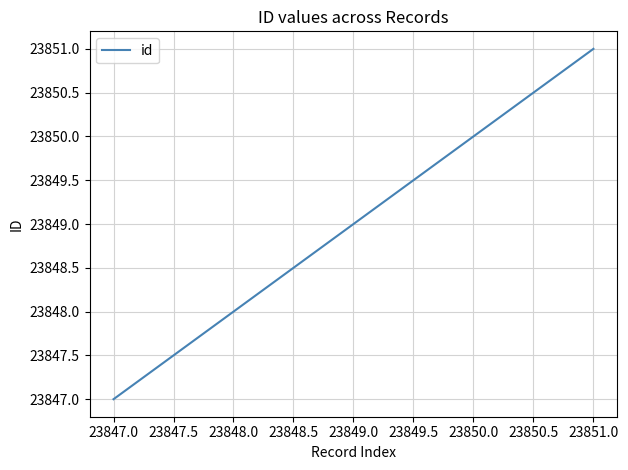

List the labels in order of value, smallest first.

23847.0, 23848.0, 23849.0, 23850.0, 23851.0